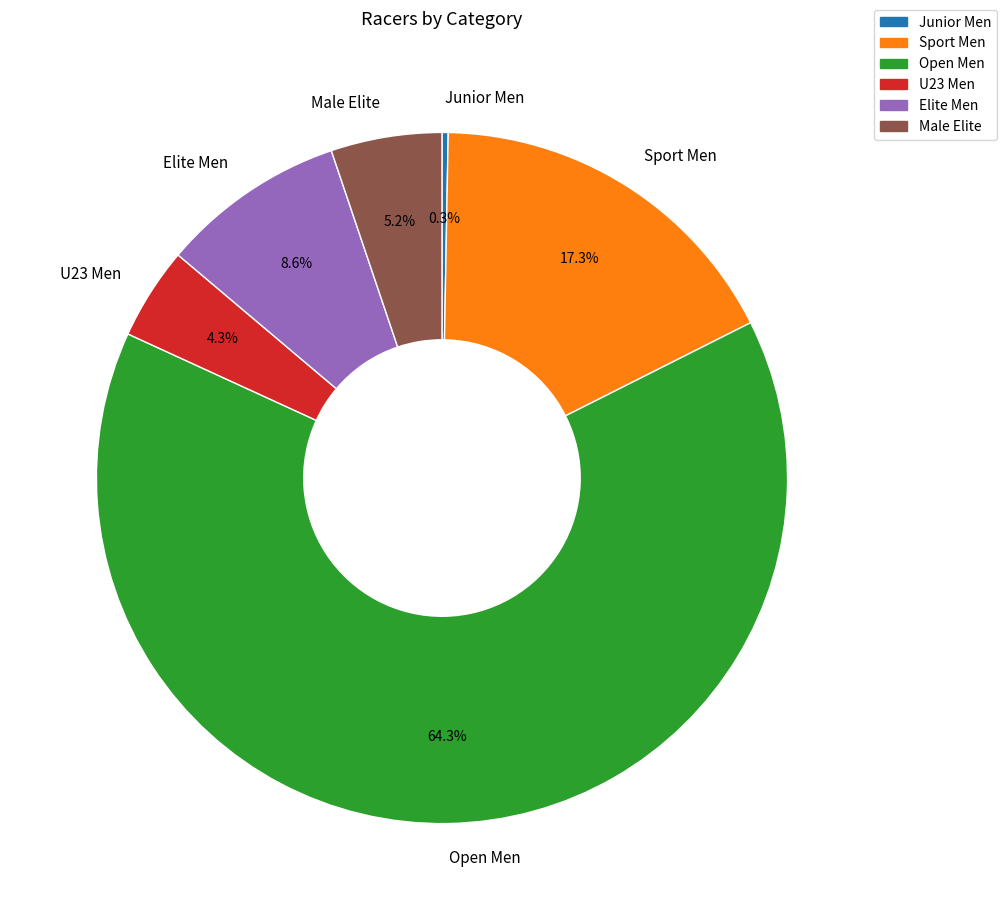

Which category has the smallest portion of the pie?

Junior Men